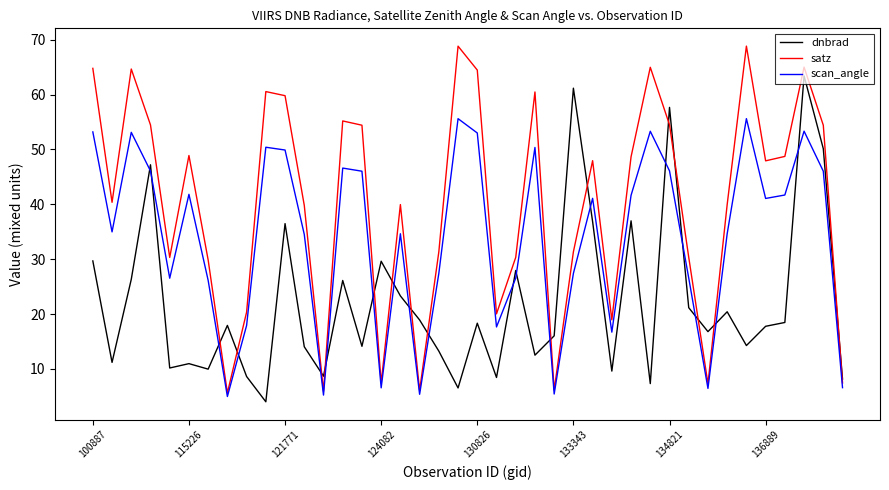

Rank the series by their average value, from highest to lowest.

satz, scan_angle, dnbrad